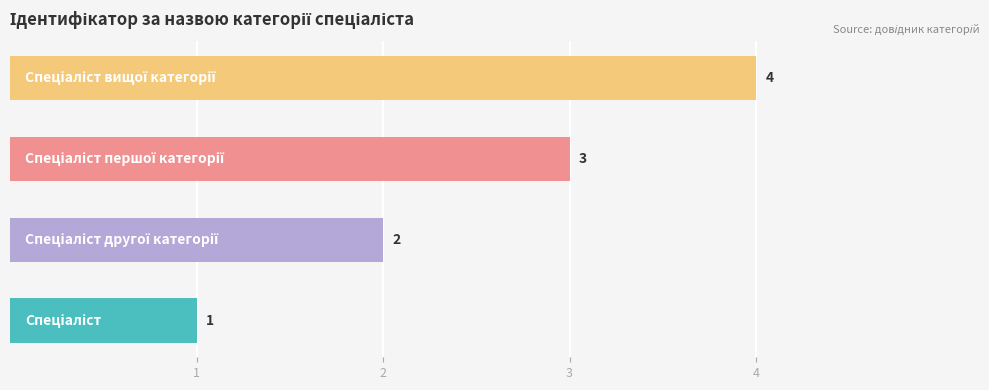

Count the values in the range 2 to 4.

3